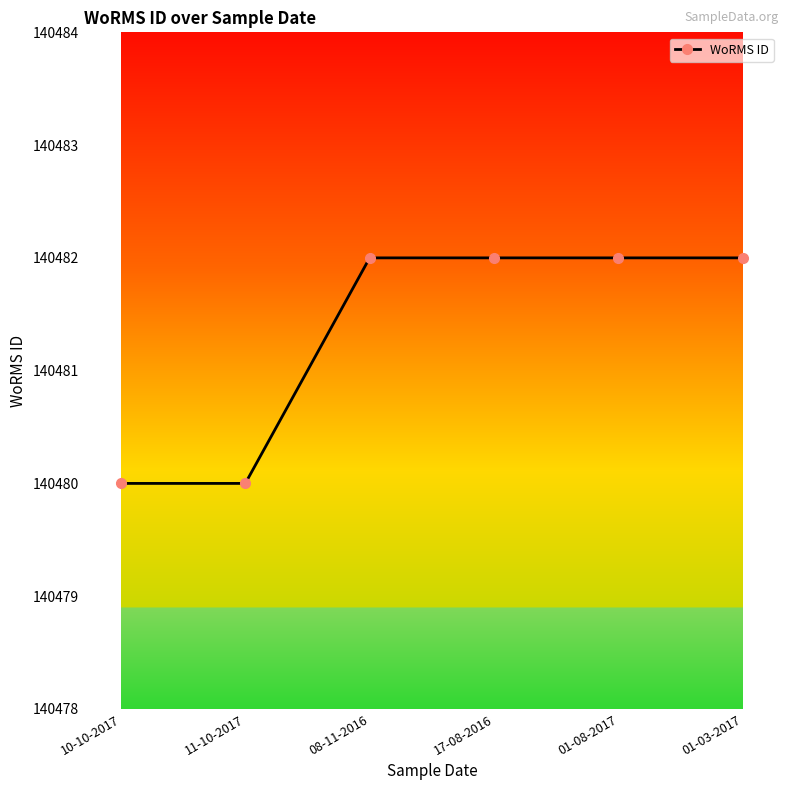

What is the maximum value shown in the chart?

140482